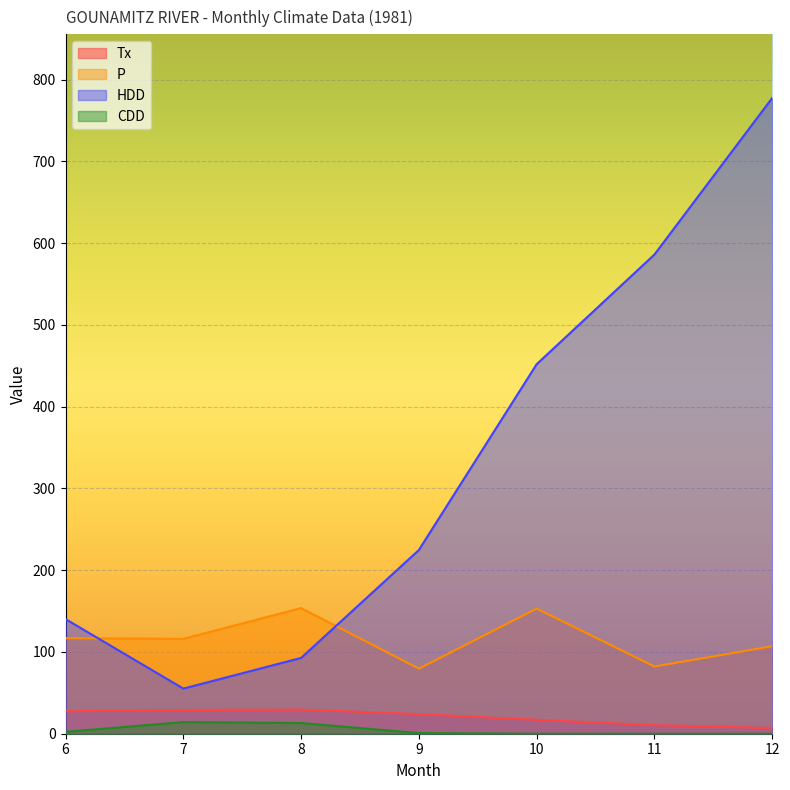

How many lines are shown in the chart?

4